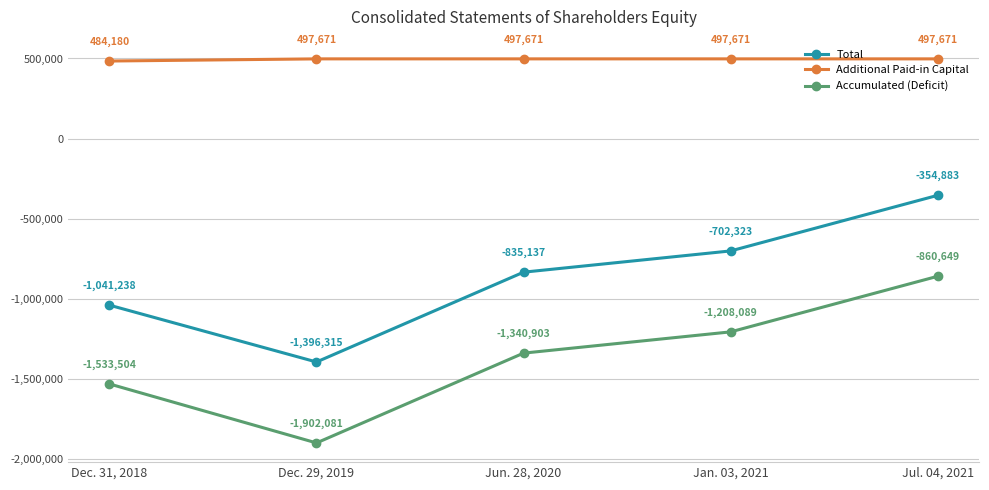

Reading left to right, extract all data points from this chart.

Total: -1041238	-1396315	-835137	-702323	-354883
Additional Paid-in Capital: 484180	497671	497671	497671	497671
Accumulated (Deficit): -1533504	-1902081	-1340903	-1208089	-860649